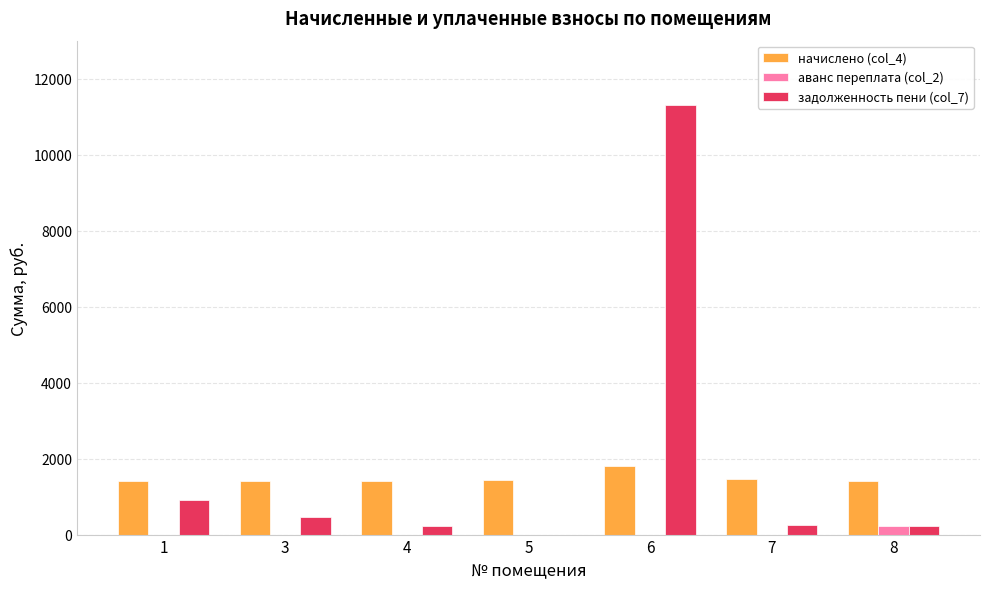

What is the average value of the аванс переплата (col_2) series?

33.9